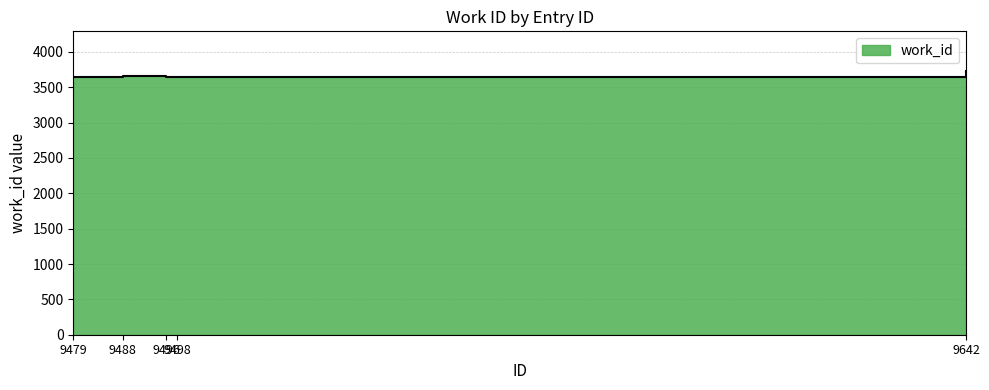

The value at 9479 is 3651. True or false?

True